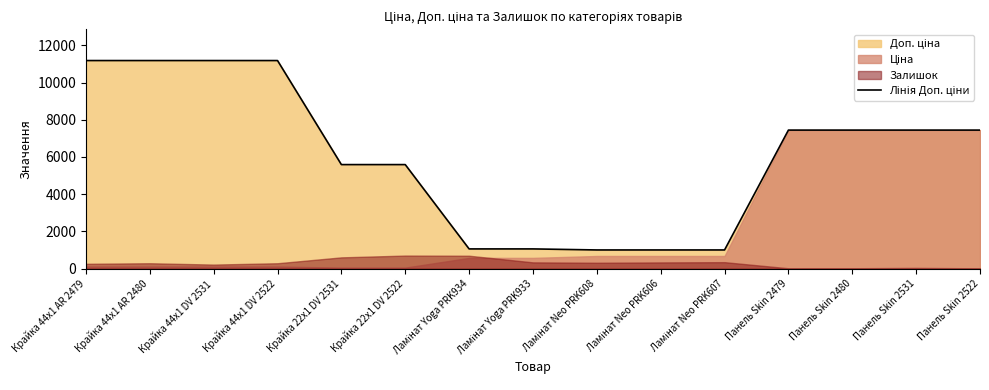

What is the approximate value at Крайка 44x1 DV 2531?

11182.0